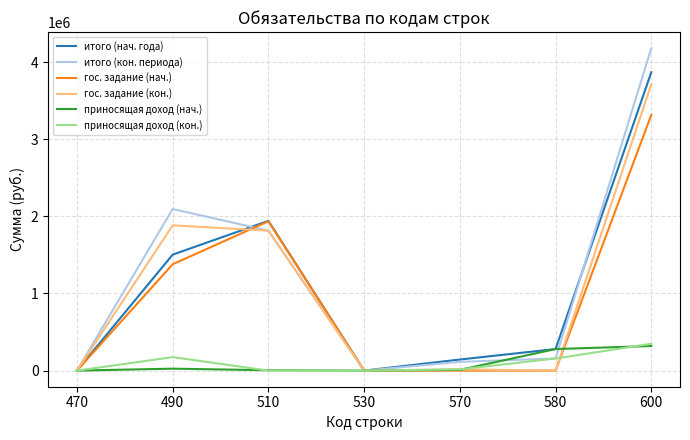

Does the chart display data point markers on the line(s)?

No